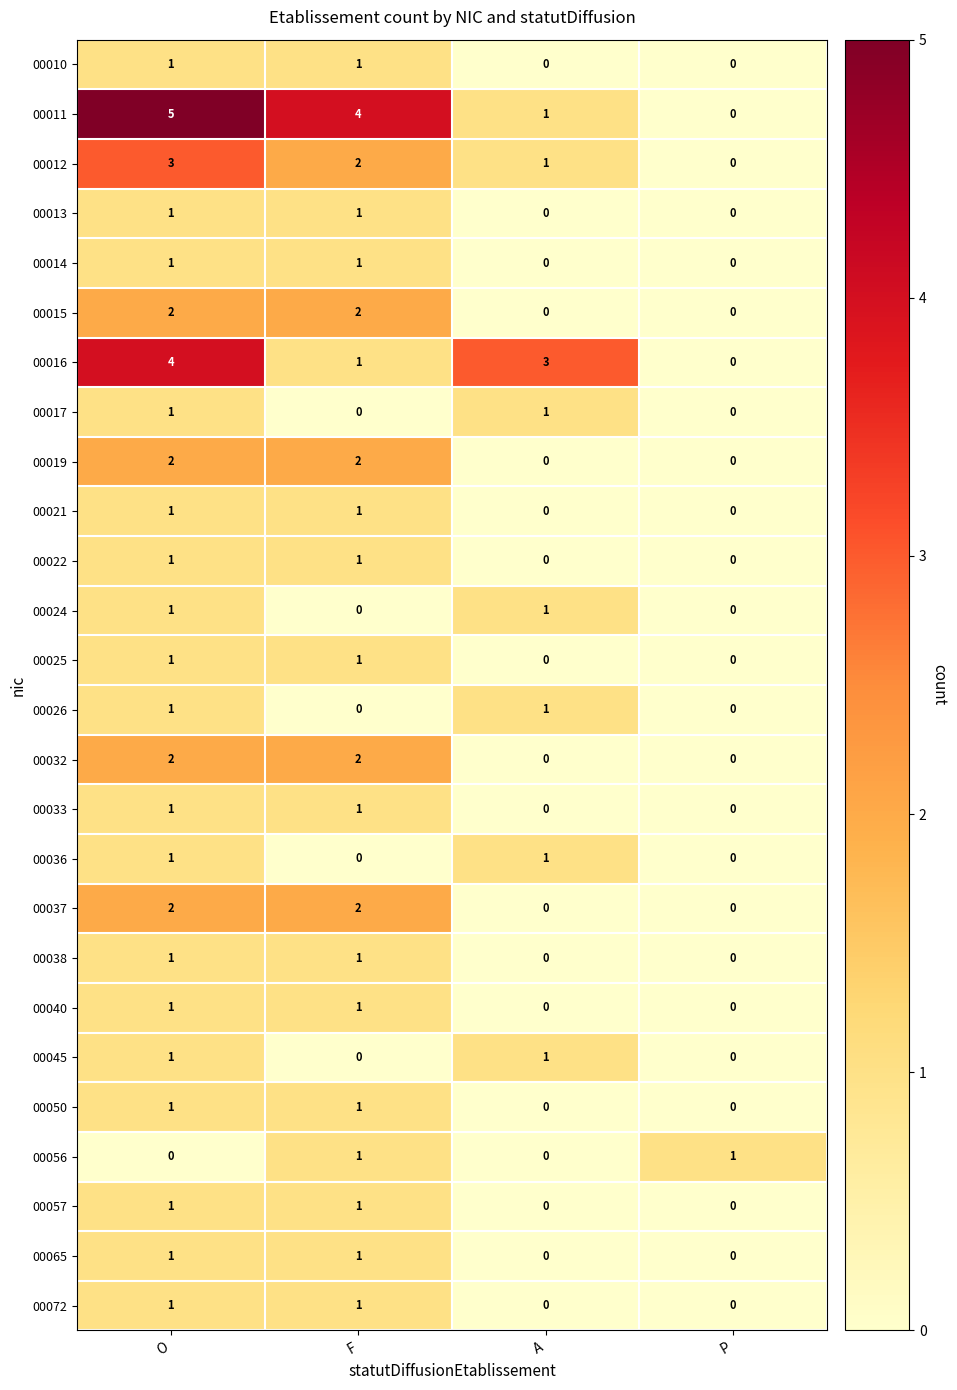

Which category has the highest value across all series?

O